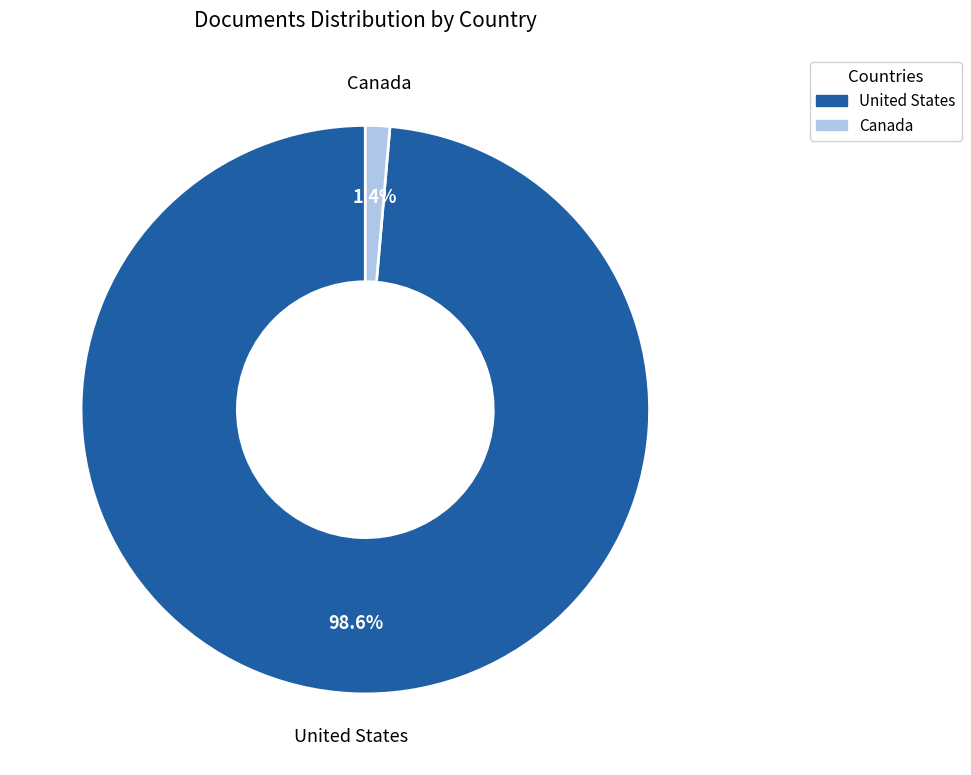

Is Canada the majority of the pie?

No